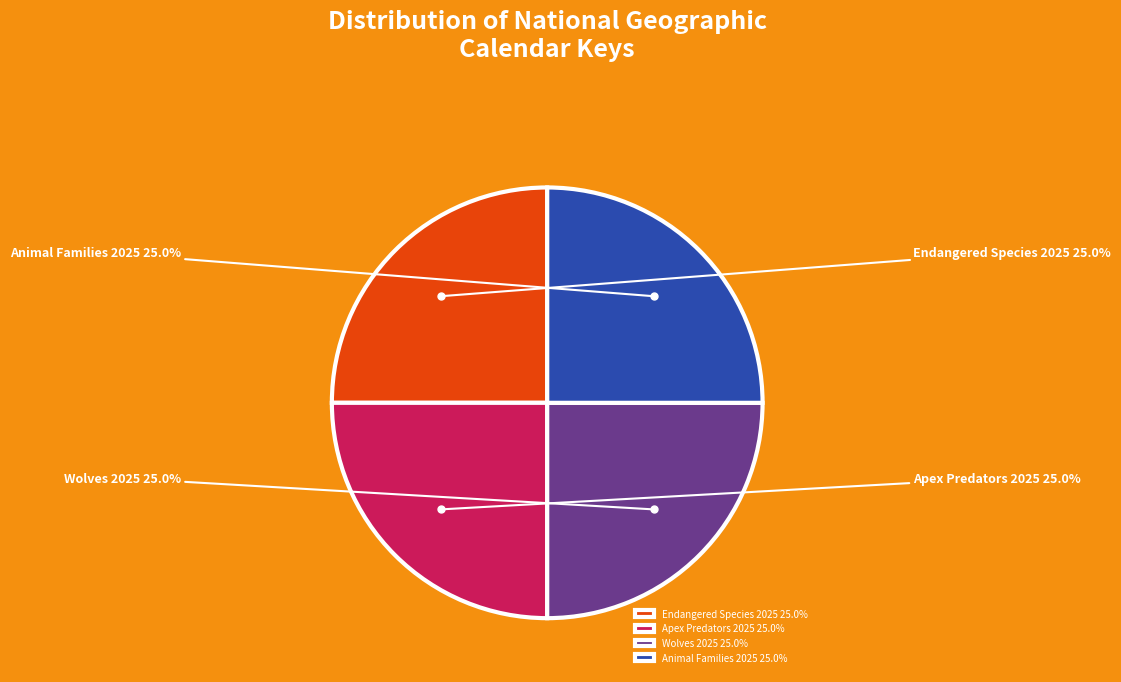

Is there any slice that represents more than half of the pie?

No